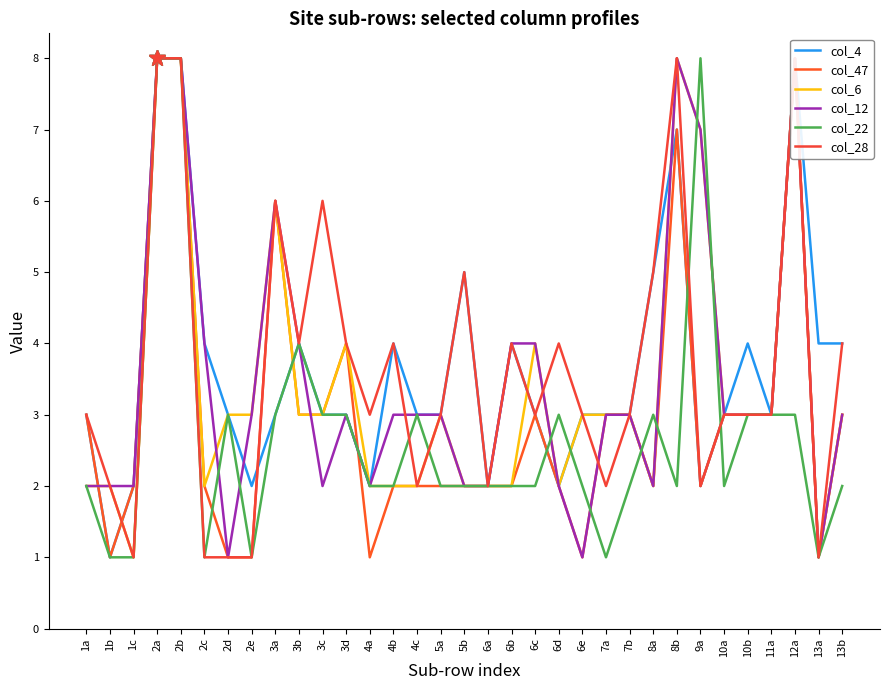

How many data points in col_22 are less than 2?

6